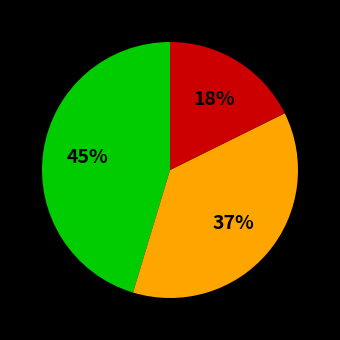

To the nearest percent, what is the average slice percentage?

33%